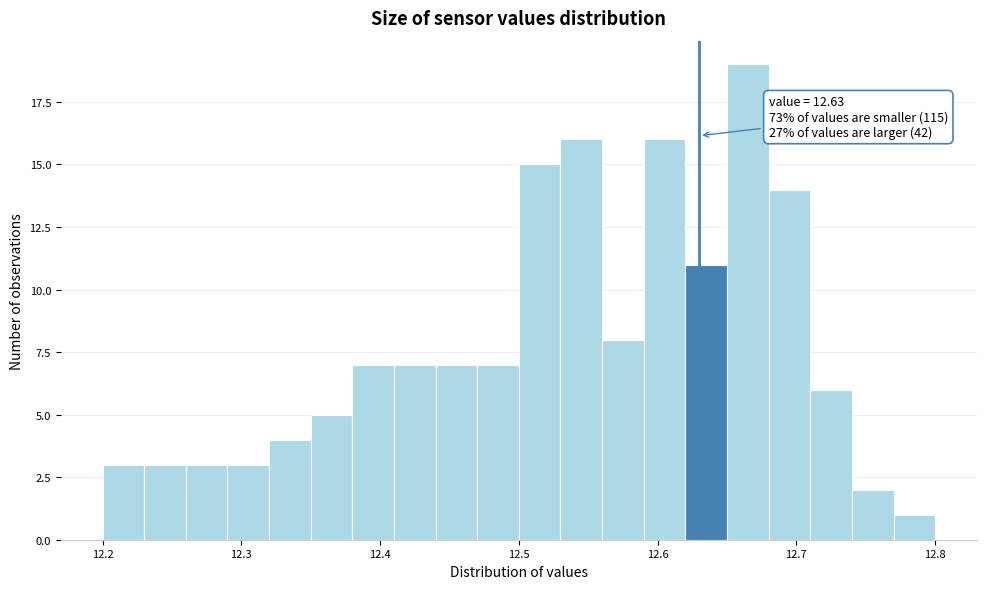

Around what value on the x-axis is the tallest bar? Give the approximate position of its centre, as read against the axis.

12.67